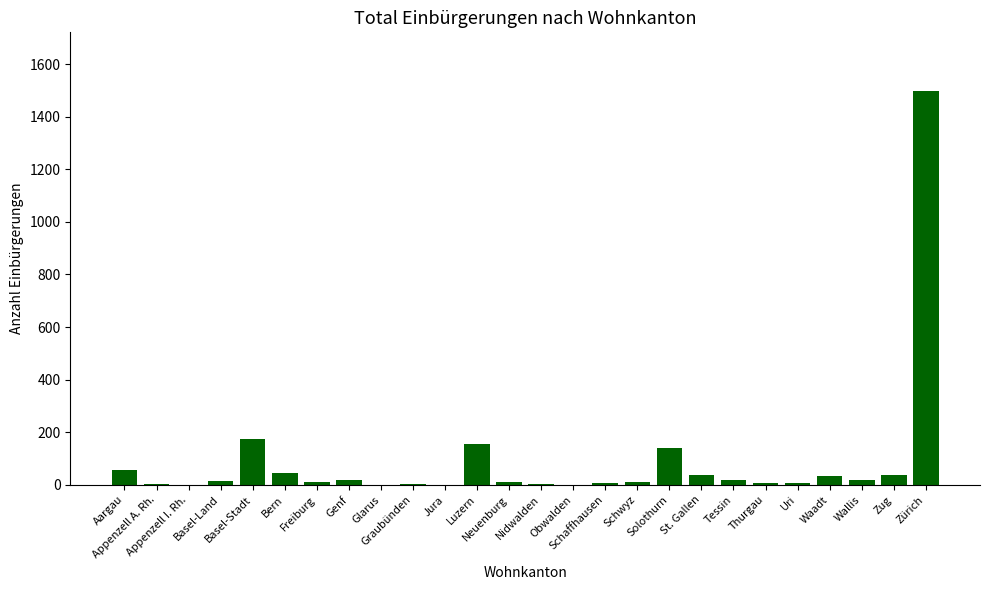

Count the number of data series in this chart.

1